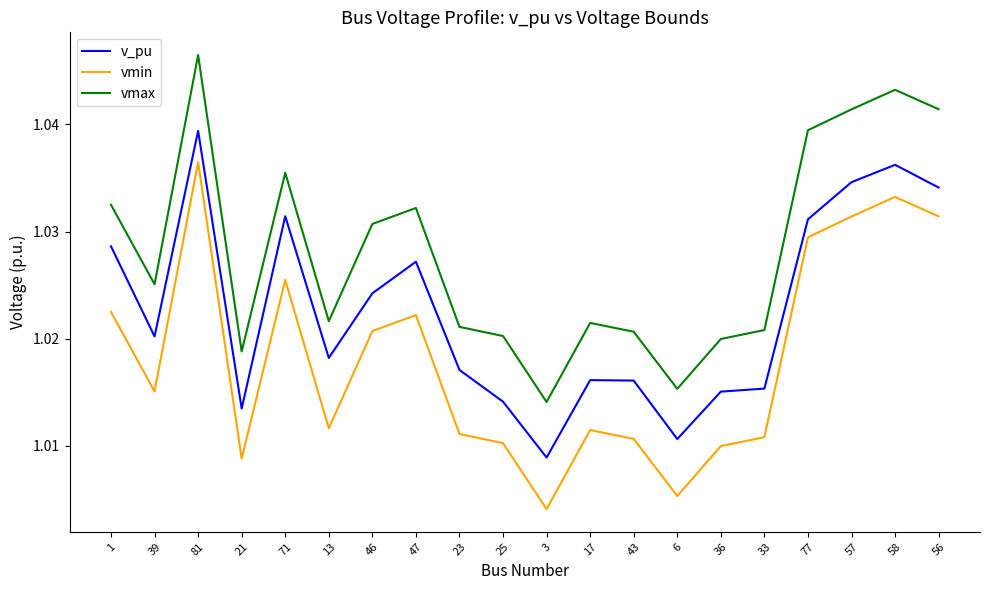

Which series changed the most between 81 and 56?

v_pu